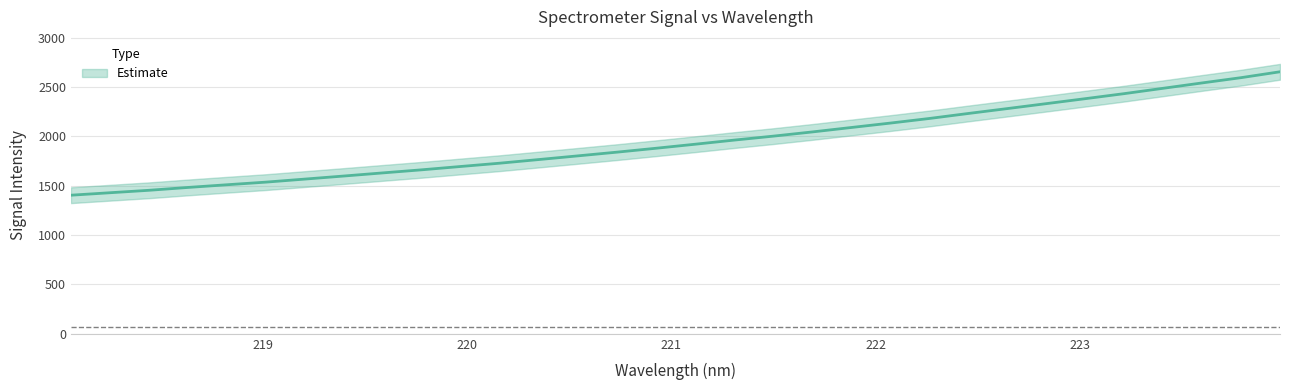

Is it true that the value at 220.9264 is 2821.5?

False